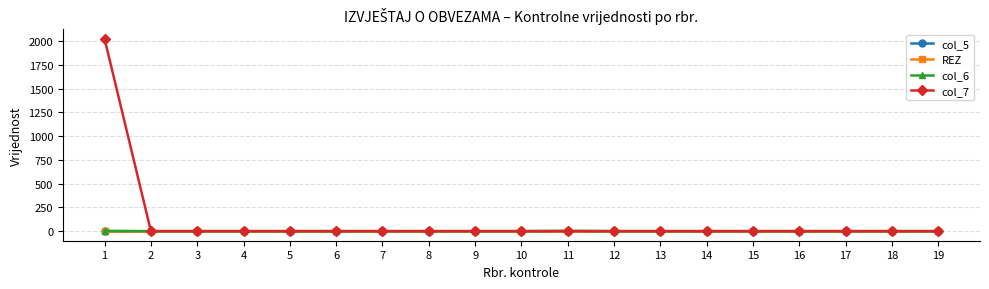

Where is col_5 nearest to the value 0?

1